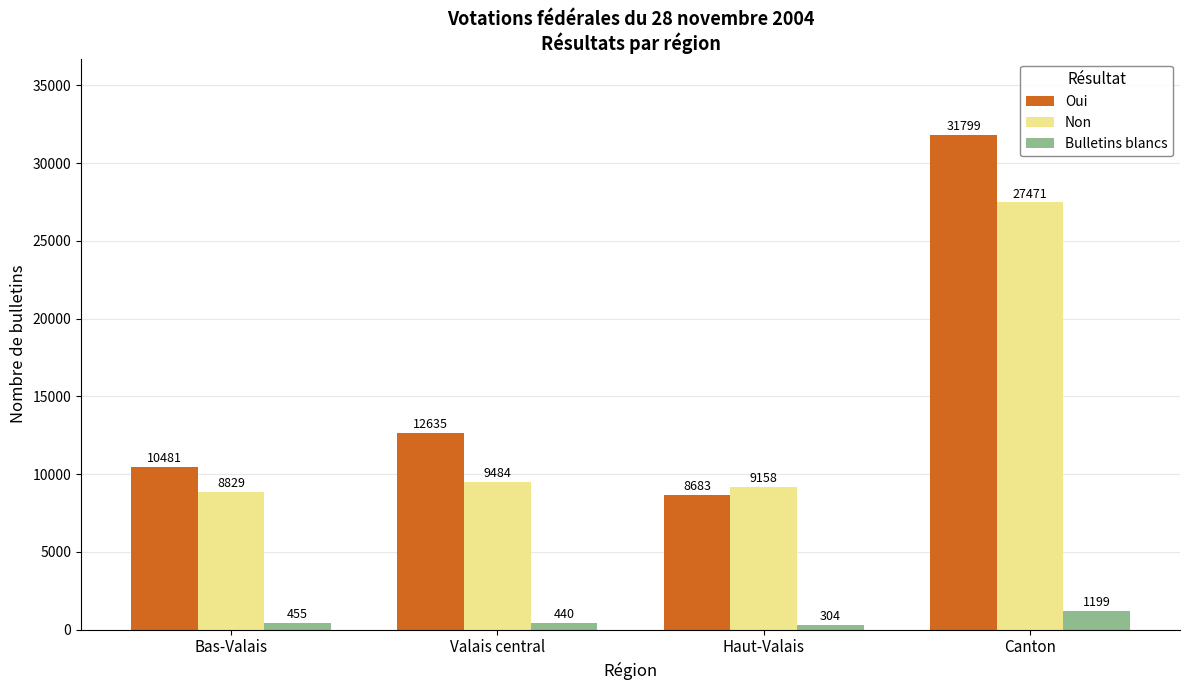

Does the chart contain any negative values?

No